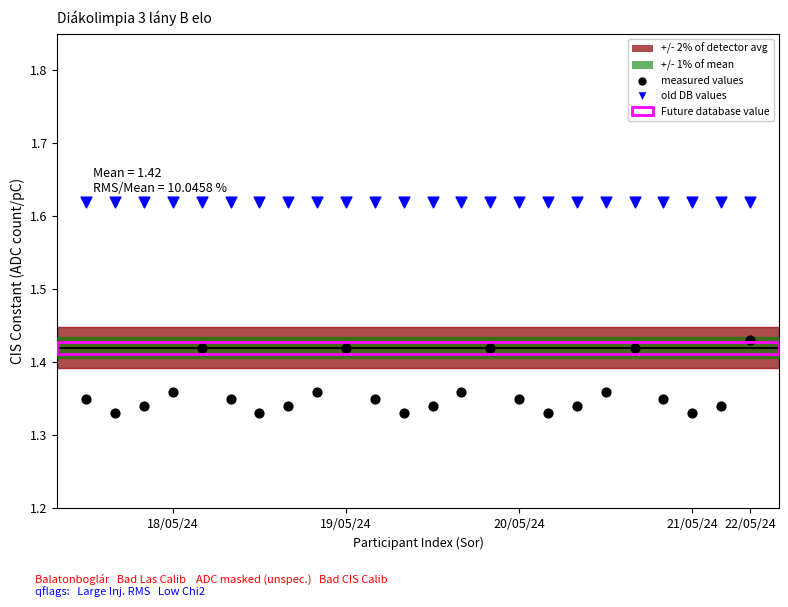

Which series reaches the minimum Y coordinate?

measured values